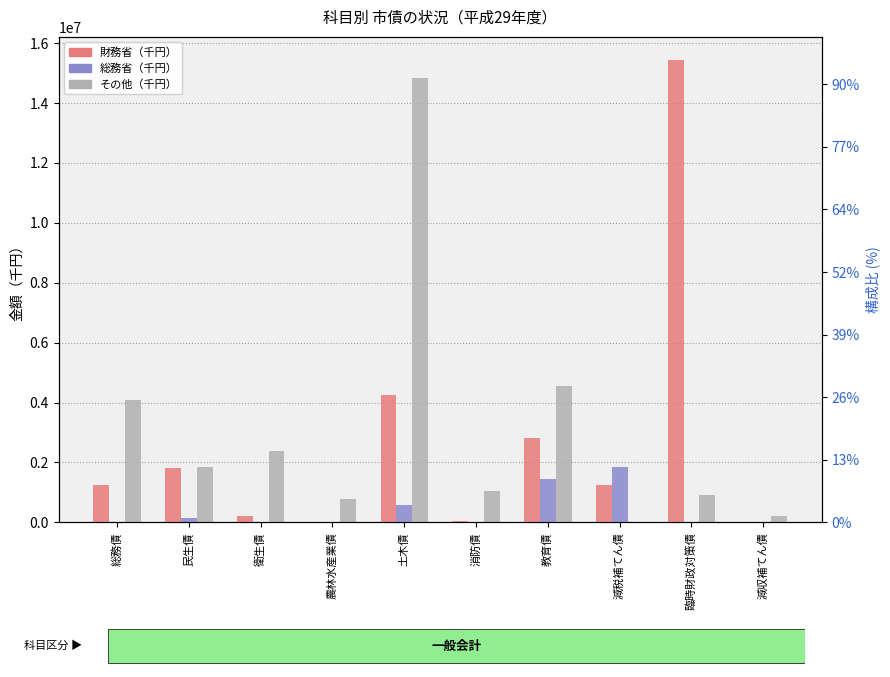

What is the difference between the maximum and second lowest values in the 総務省（千円） series?

1850370